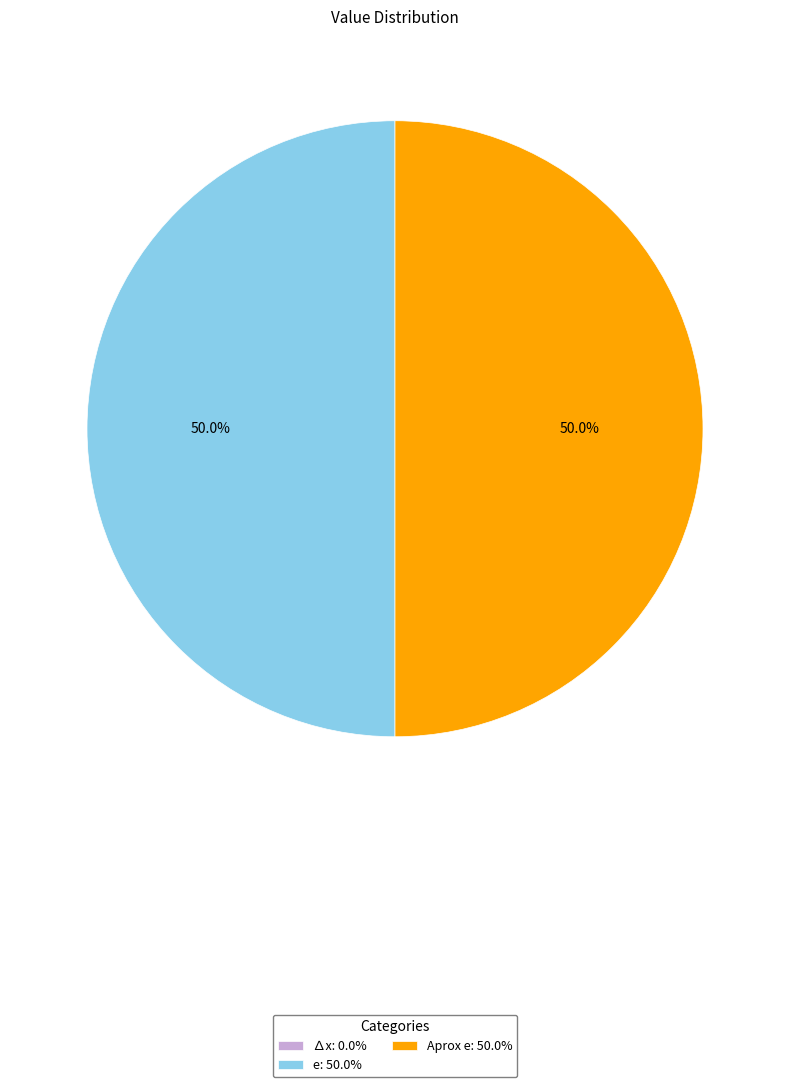

Is it true that e is 61% of the pie?

False